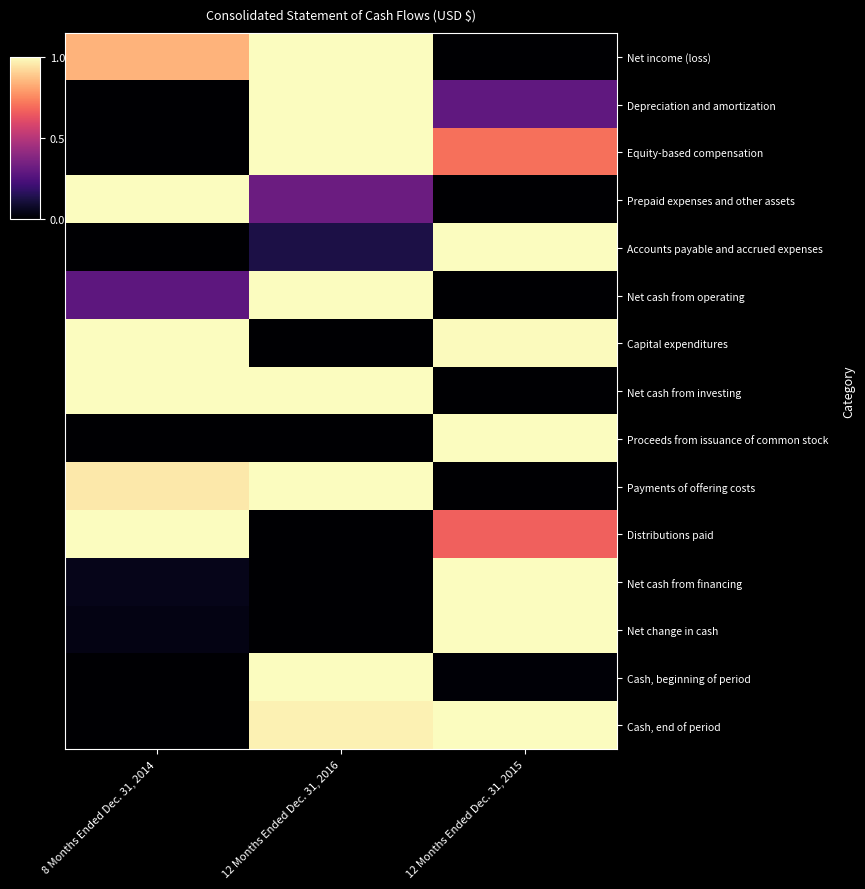

What is the spread (max minus min) of values at 12 Months Ended Dec. 31, 2015?

1.0